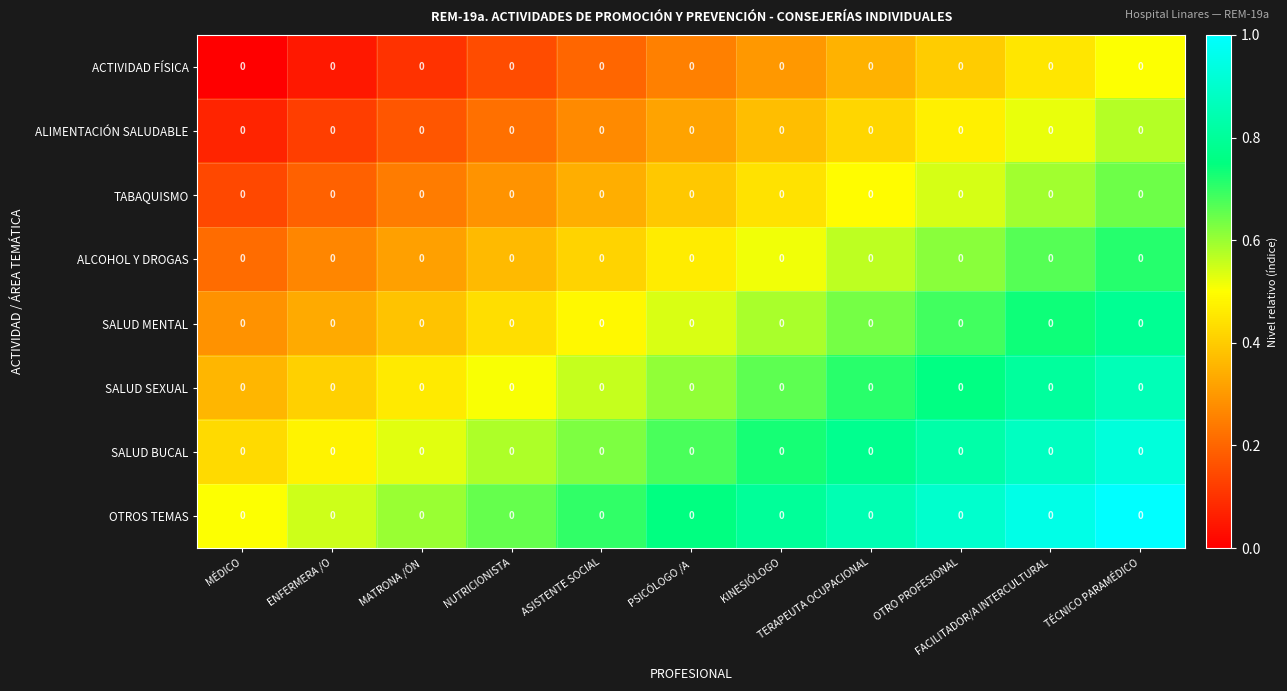

Reading left to right, extract all data points from this chart.

ACTIVIDAD FÍSICA: MÉDICO=0.0	ENFERMERA /O=0.0	MATRONA /ÓN=0.0	NUTRICIONISTA=0.0	ASISTENTE SOCIAL=0.0	PSICÓLOGO /A=0.0	KINESIÓLOGO=0.0	TERAPEUTA OCUPACIONAL=0.0	OTRO PROFESIONAL=0.0	FACILITADOR/A INTERCULTURAL=0.0	TÉCNICO PARAMÉDICO=0.0
ALIMENTACIÓN SALUDABLE: MÉDICO=0.0	ENFERMERA /O=0.0	MATRONA /ÓN=0.0	NUTRICIONISTA=0.0	ASISTENTE SOCIAL=0.0	PSICÓLOGO /A=0.0	KINESIÓLOGO=0.0	TERAPEUTA OCUPACIONAL=0.0	OTRO PROFESIONAL=0.0	FACILITADOR/A INTERCULTURAL=0.0	TÉCNICO PARAMÉDICO=0.0
TABAQUISMO: MÉDICO=0.0	ENFERMERA /O=0.0	MATRONA /ÓN=0.0	NUTRICIONISTA=0.0	ASISTENTE SOCIAL=0.0	PSICÓLOGO /A=0.0	KINESIÓLOGO=0.0	TERAPEUTA OCUPACIONAL=0.0	OTRO PROFESIONAL=0.0	FACILITADOR/A INTERCULTURAL=0.0	TÉCNICO PARAMÉDICO=0.0
ALCOHOL Y DROGAS: MÉDICO=0.0	ENFERMERA /O=0.0	MATRONA /ÓN=0.0	NUTRICIONISTA=0.0	ASISTENTE SOCIAL=0.0	PSICÓLOGO /A=0.0	KINESIÓLOGO=0.0	TERAPEUTA OCUPACIONAL=0.0	OTRO PROFESIONAL=0.0	FACILITADOR/A INTERCULTURAL=0.0	TÉCNICO PARAMÉDICO=0.0
SALUD MENTAL: MÉDICO=0.0	ENFERMERA /O=0.0	MATRONA /ÓN=0.0	NUTRICIONISTA=0.0	ASISTENTE SOCIAL=0.0	PSICÓLOGO /A=0.0	KINESIÓLOGO=0.0	TERAPEUTA OCUPACIONAL=0.0	OTRO PROFESIONAL=0.0	FACILITADOR/A INTERCULTURAL=0.0	TÉCNICO PARAMÉDICO=0.0
SALUD SEXUAL: MÉDICO=0.0	ENFERMERA /O=0.0	MATRONA /ÓN=0.0	NUTRICIONISTA=0.0	ASISTENTE SOCIAL=0.0	PSICÓLOGO /A=0.0	KINESIÓLOGO=0.0	TERAPEUTA OCUPACIONAL=0.0	OTRO PROFESIONAL=0.0	FACILITADOR/A INTERCULTURAL=0.0	TÉCNICO PARAMÉDICO=0.0
SALUD BUCAL: MÉDICO=0.0	ENFERMERA /O=0.0	MATRONA /ÓN=0.0	NUTRICIONISTA=0.0	ASISTENTE SOCIAL=0.0	PSICÓLOGO /A=0.0	KINESIÓLOGO=0.0	TERAPEUTA OCUPACIONAL=0.0	OTRO PROFESIONAL=0.0	FACILITADOR/A INTERCULTURAL=0.0	TÉCNICO PARAMÉDICO=0.0
OTROS TEMAS: MÉDICO=0.0	ENFERMERA /O=0.0	MATRONA /ÓN=0.0	NUTRICIONISTA=0.0	ASISTENTE SOCIAL=0.0	PSICÓLOGO /A=0.0	KINESIÓLOGO=0.0	TERAPEUTA OCUPACIONAL=0.0	OTRO PROFESIONAL=0.0	FACILITADOR/A INTERCULTURAL=0.0	TÉCNICO PARAMÉDICO=0.0